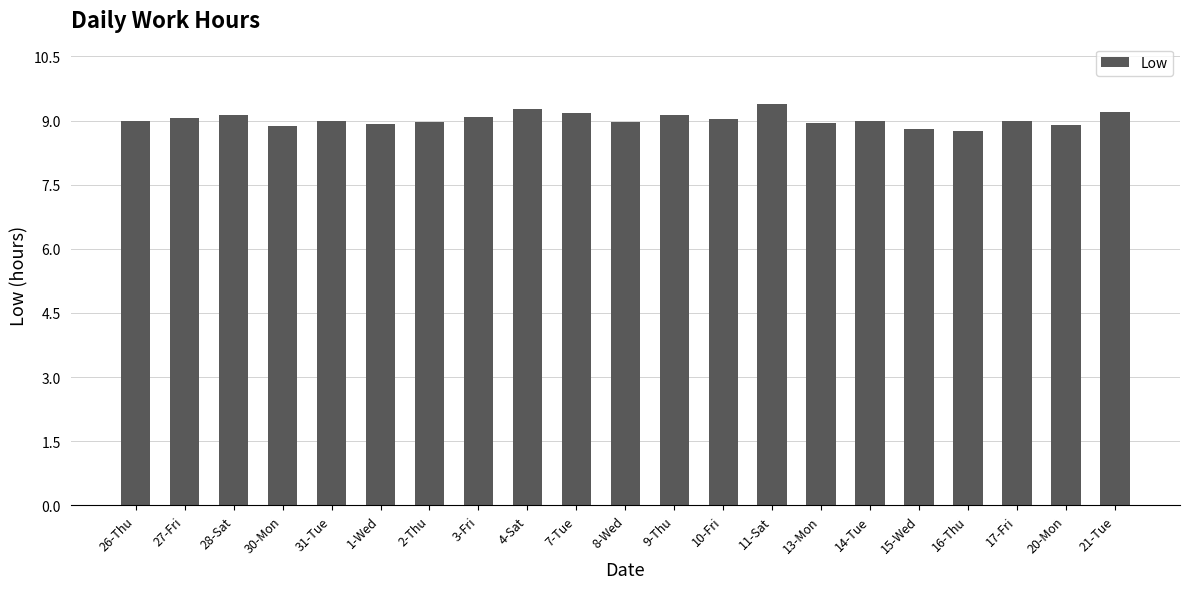

The value at 17-Fri is 9.0. True or false?

True